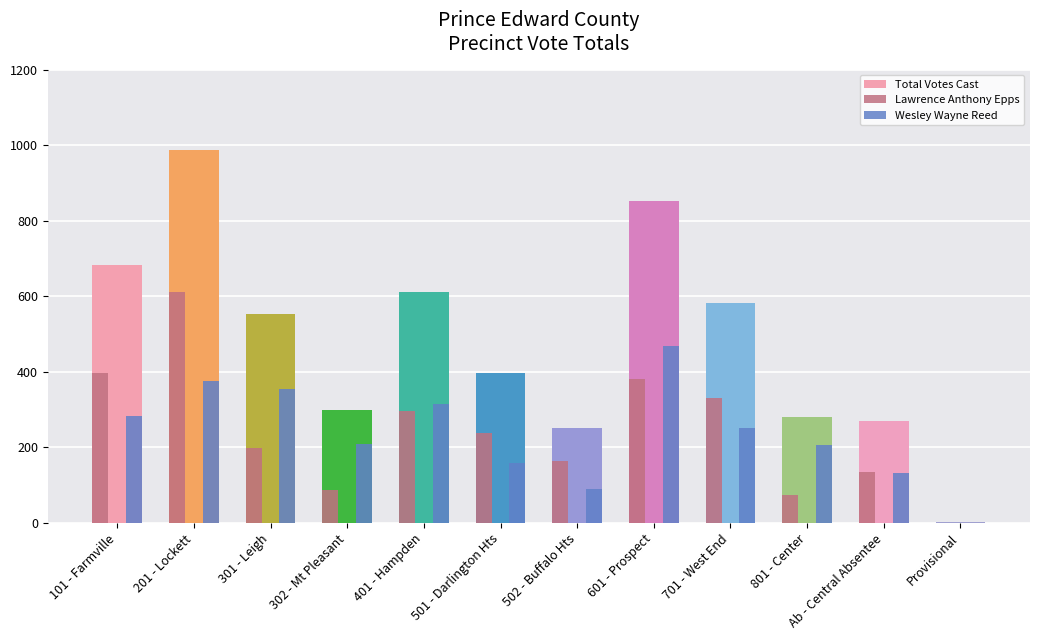

What are all the series names shown in the legend?

Total Votes Cast, Lawrence Anthony Epps, Wesley Wayne Reed